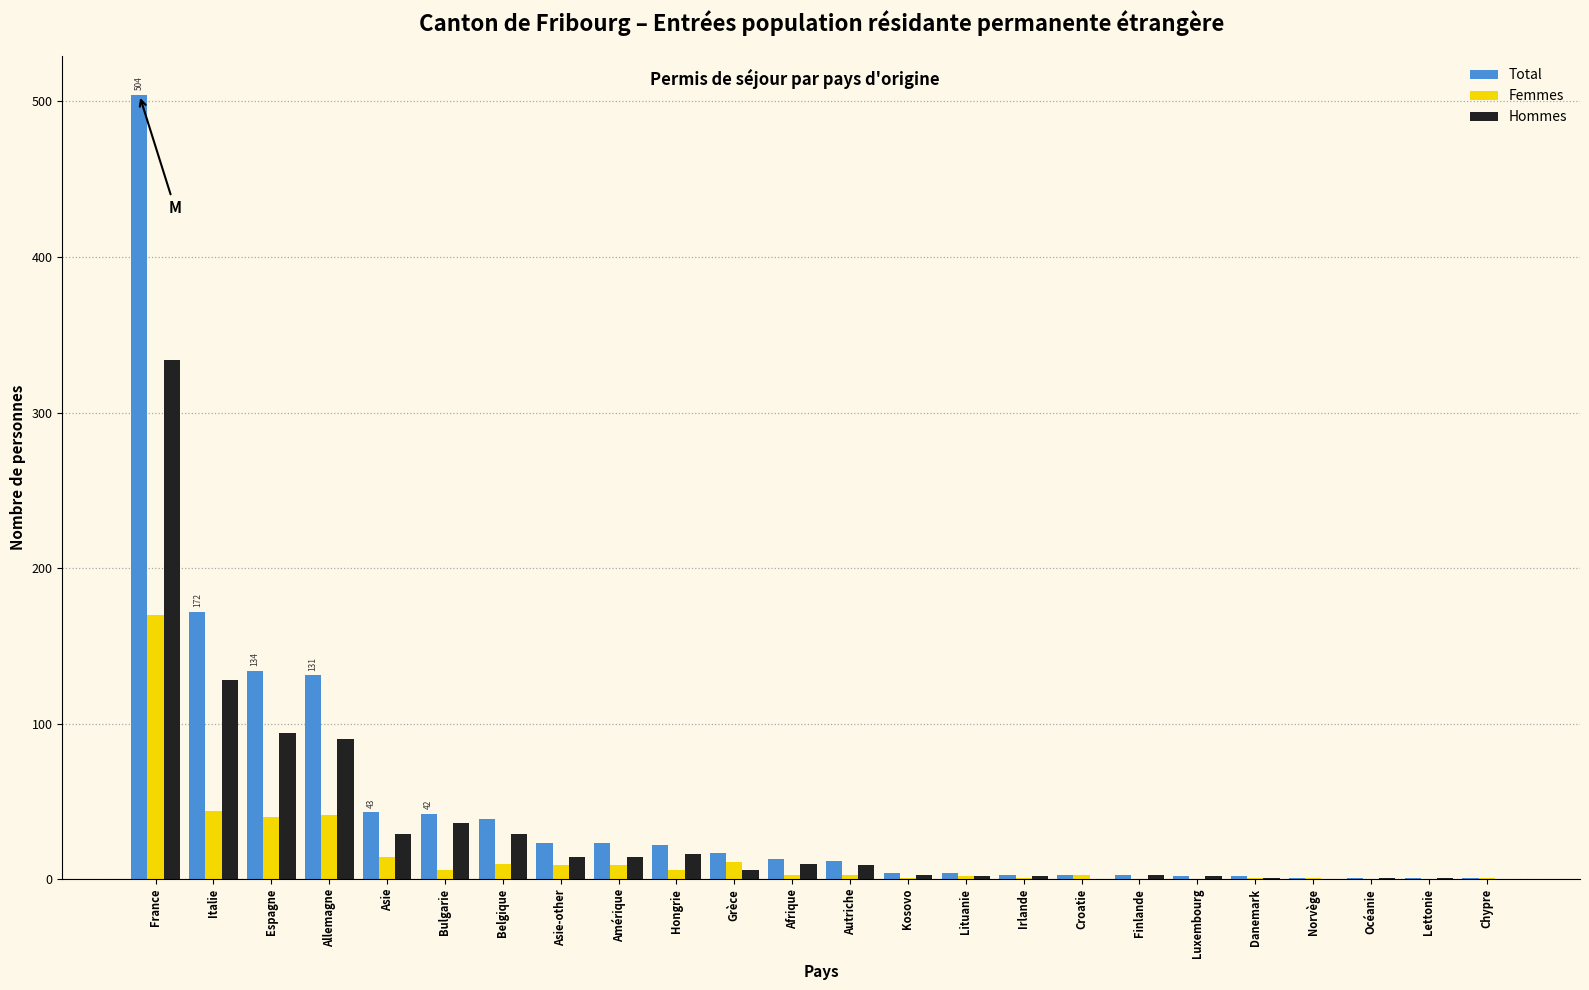

Is it true that Total equals 12 at Autriche?

True